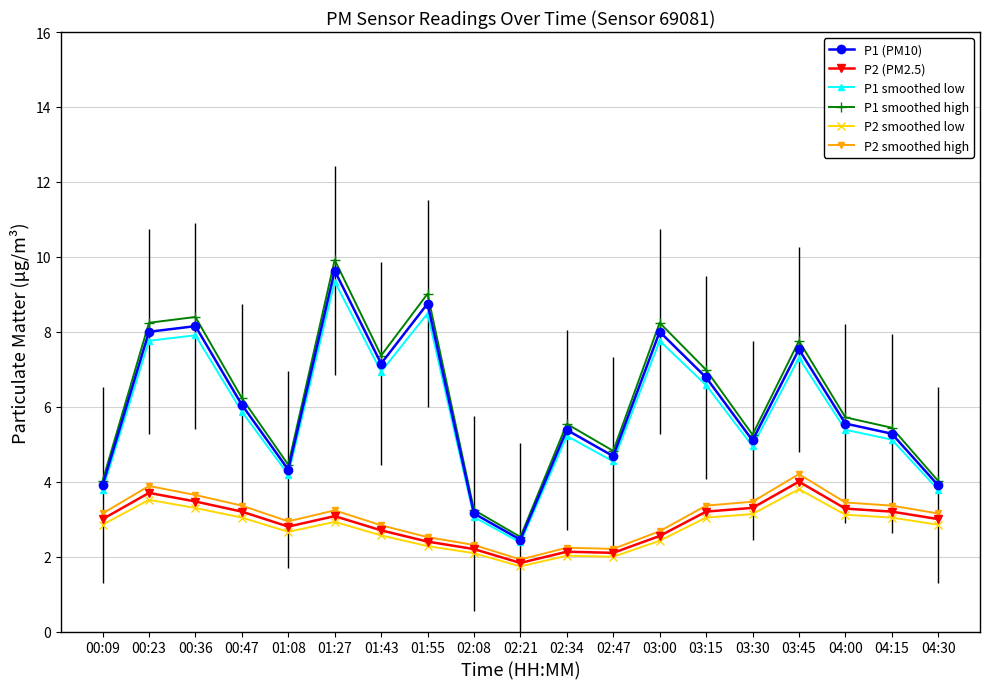

Where is the first local maximum for P1 (PM10)?

00:36